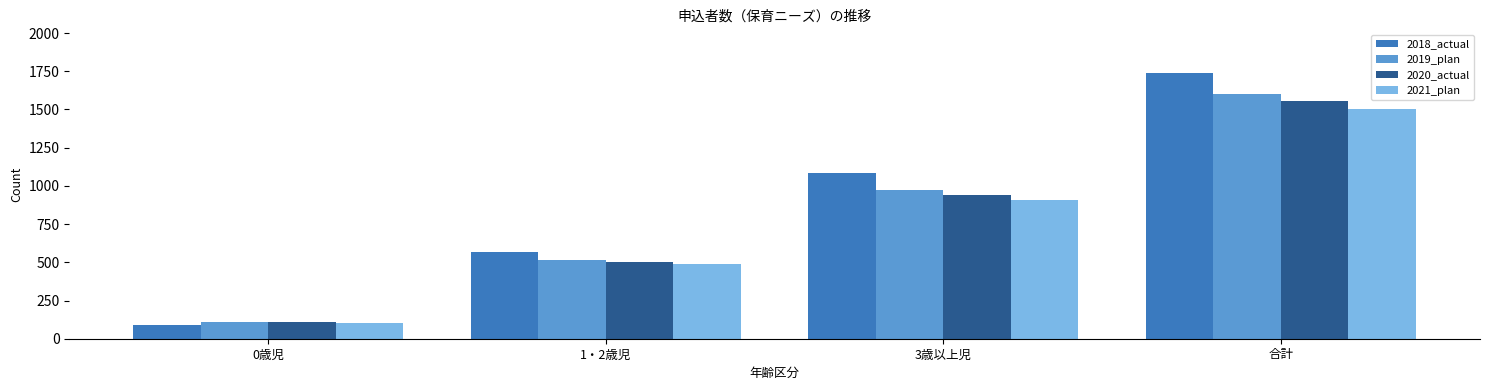

What value does the 2019_plan series have at 1・2歳児, to the nearest 100?

500